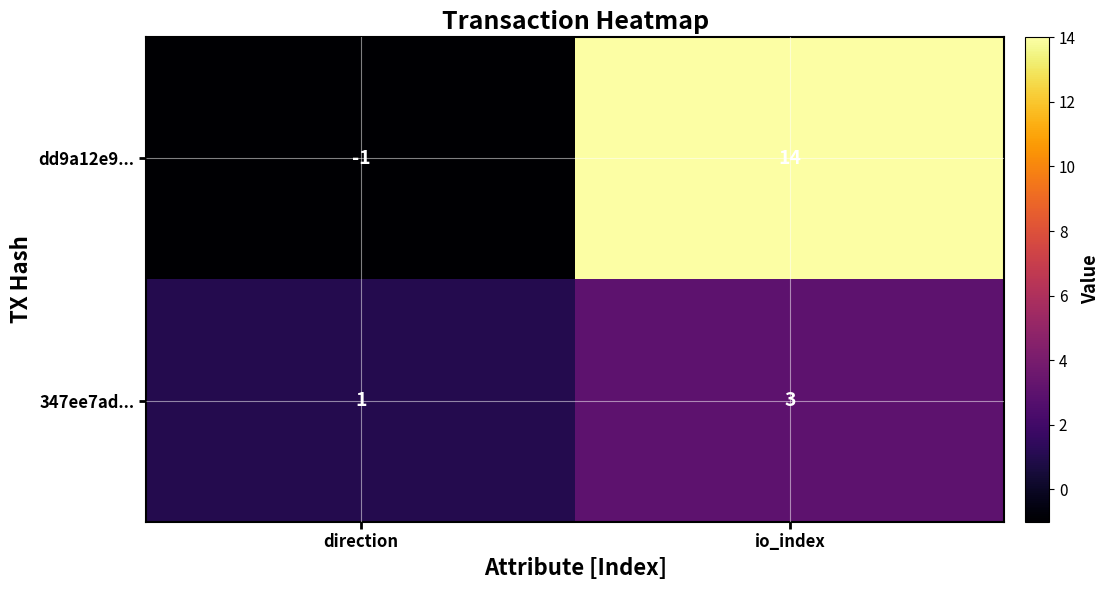

Reading left to right, extract all data points from this chart.

dd9a12e9...: -1	14
347ee7ad...: 1	3